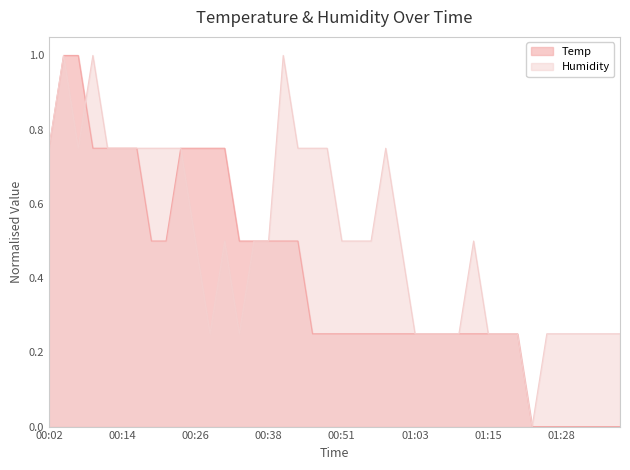

Reading left to right, list all the values displayed in this chart.

Temp: 00:02=0.7	00:04=1.0	00:07=1.0	00:09=0.7	00:12=0.7	00:14=0.7	00:16=0.7	00:19=0.5	00:21=0.5	00:24=0.7	00:26=0.7	00:29=0.7	00:31=0.7	00:33=0.5	00:36=0.5	00:38=0.5	00:41=0.5	00:43=0.5	00:46=0.2	00:48=0.2	00:51=0.2	00:53=0.2	00:56=0.2	00:58=0.2	01:01=0.2	01:03=0.2	01:06=0.2	01:08=0.2	01:11=0.2	01:13=0.2	01:15=0.2	01:18=0.2	01:21=0.2	01:23=0.0	01:26=0.0	01:28=0.0	01:31=0.0	01:33=0.0	01:36=0.0	01:39=0.0
Humidity: 00:02=0.7	00:04=1.0	00:07=0.7	00:09=1.0	00:12=0.7	00:14=0.7	00:16=0.7	00:19=0.7	00:21=0.7	00:24=0.7	00:26=0.5	00:29=0.2	00:31=0.5	00:33=0.2	00:36=0.5	00:38=0.5	00:41=1.0	00:43=0.7	00:46=0.7	00:48=0.7	00:51=0.5	00:53=0.5	00:56=0.5	00:58=0.7	01:01=0.5	01:03=0.2	01:06=0.2	01:08=0.2	01:11=0.2	01:13=0.5	01:15=0.2	01:18=0.2	01:21=0.2	01:23=0.0	01:26=0.2	01:28=0.2	01:31=0.2	01:33=0.2	01:36=0.2	01:39=0.2